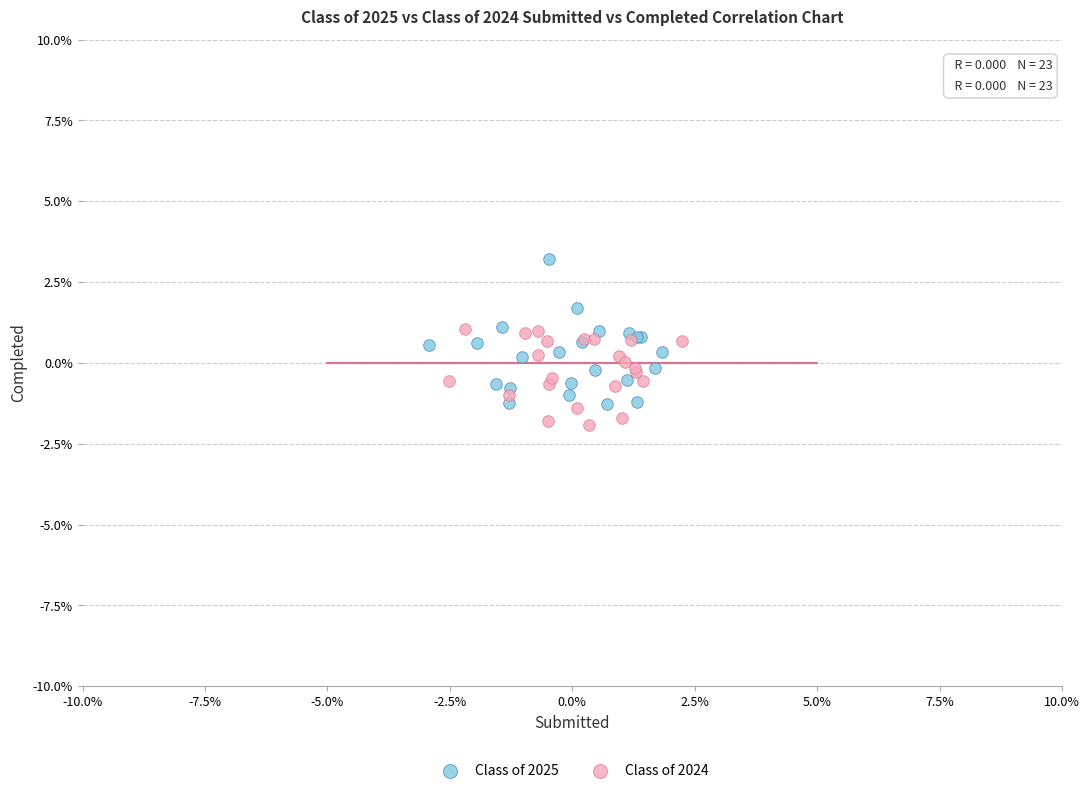

Which series reaches the minimum Y coordinate?

Class of 2024